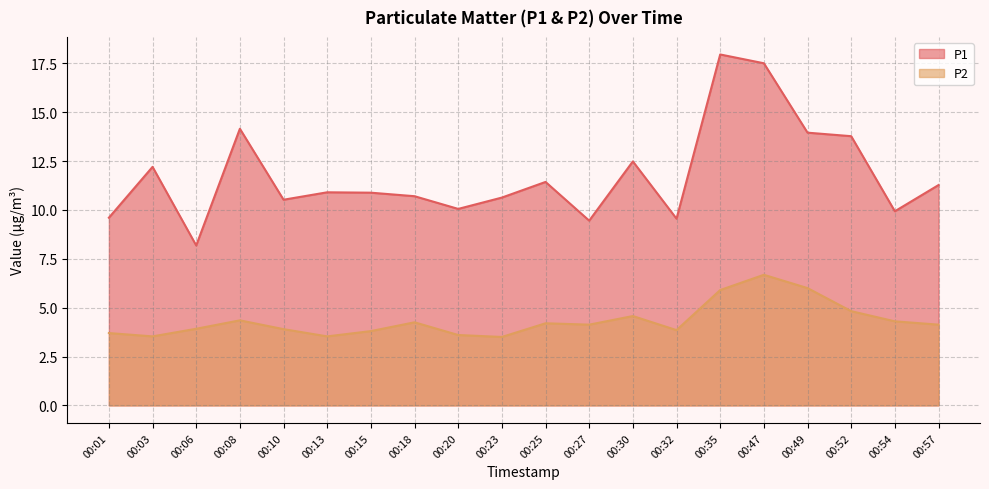

What is the spread (max minus min) of values at 00:18?

6.4